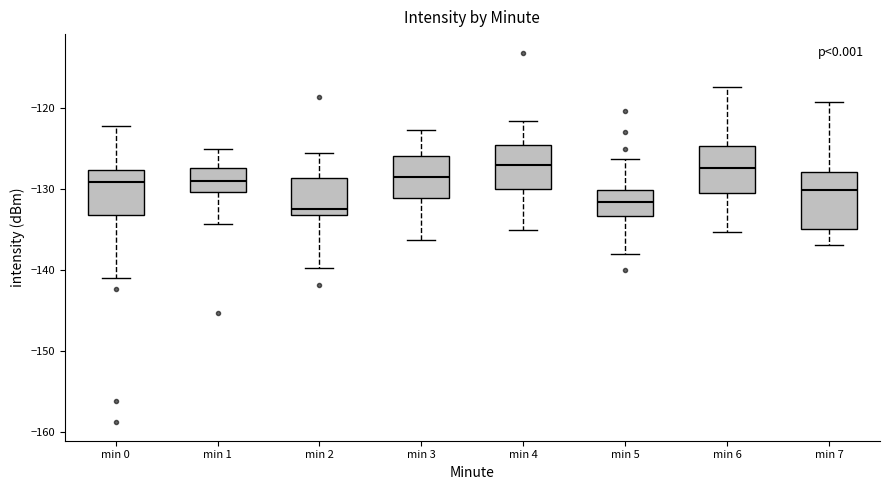

Comparing the boxes themselves (not the whiskers), which one is the tallest?

min 7